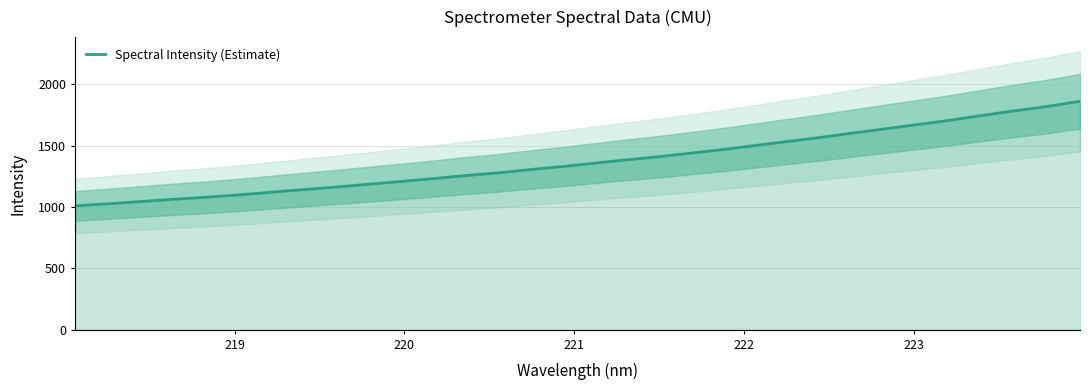

What is the lowest value of the Spectral Intensity (Estimate) series?

1009.5